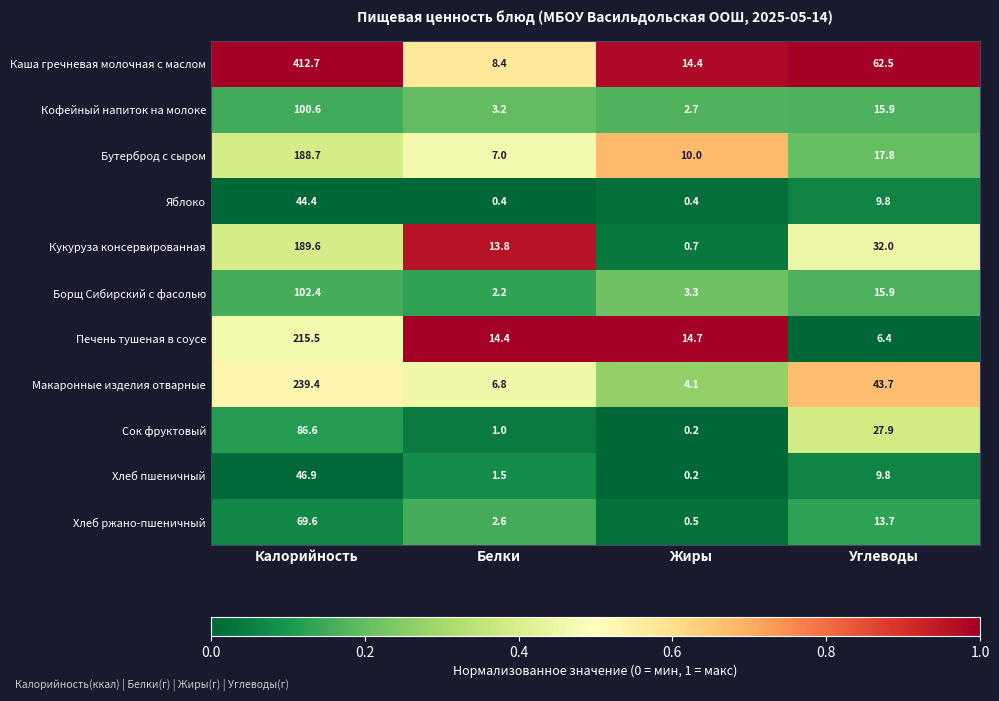

Which series has the largest total across all categories?

Каша гречневая молочная с маслом